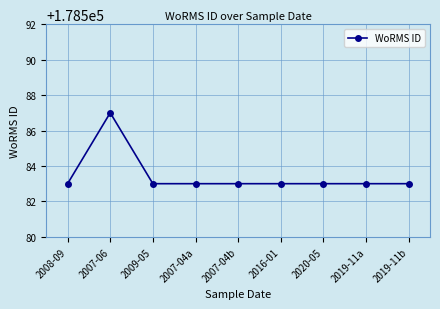

At which category does the data reach its first local peak?

2007-06